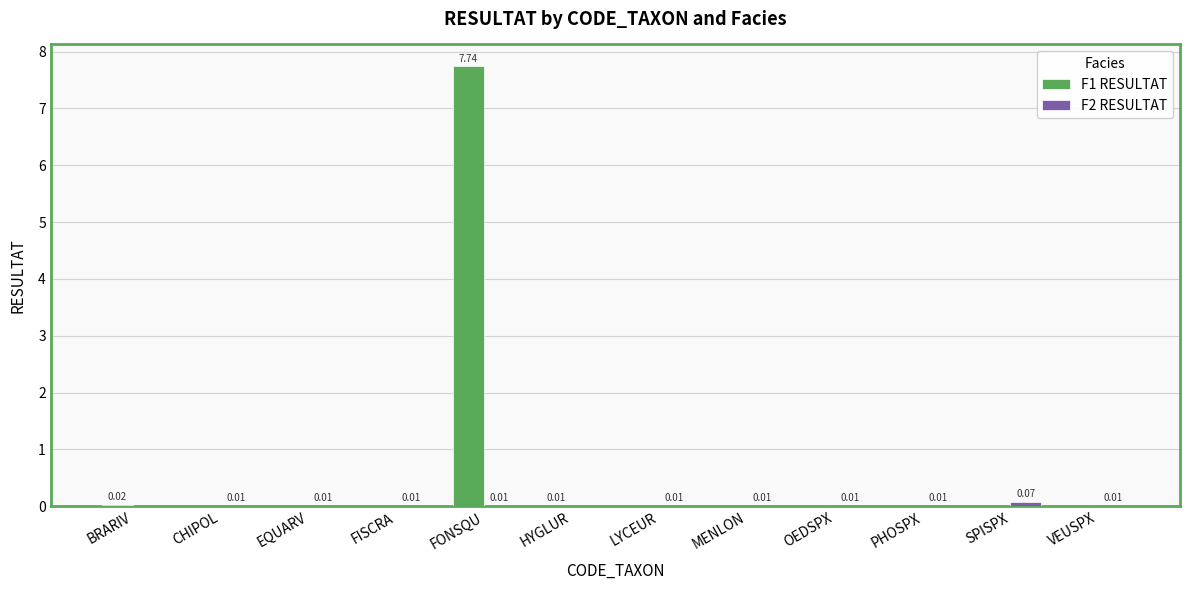

At which category is the sum across all series the highest?

FONSQU